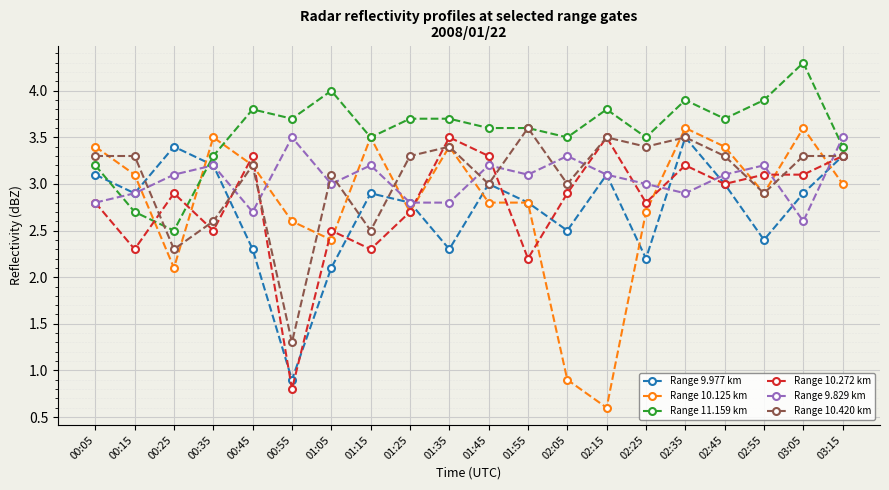

What is the highest value of the Range 10.420 km series?

3.6